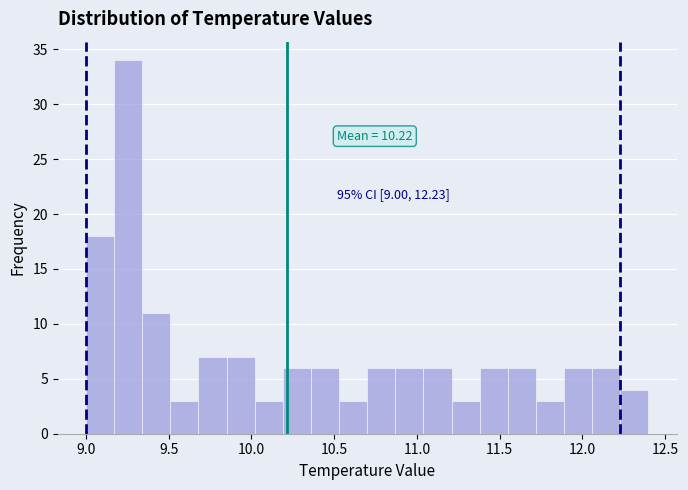

Read against the x-axis, roughly where is the centre of the tallest bar?

9.25